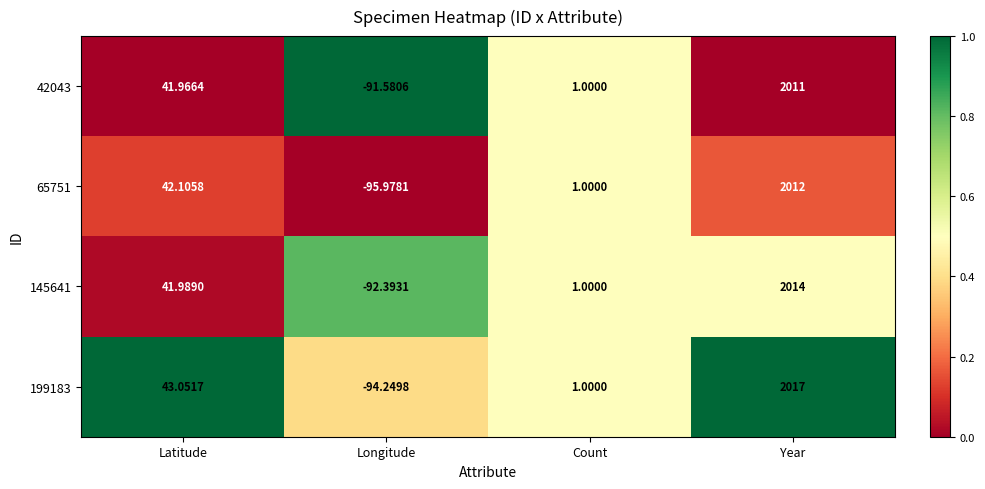

At which category is the sum across all series the highest?

Year